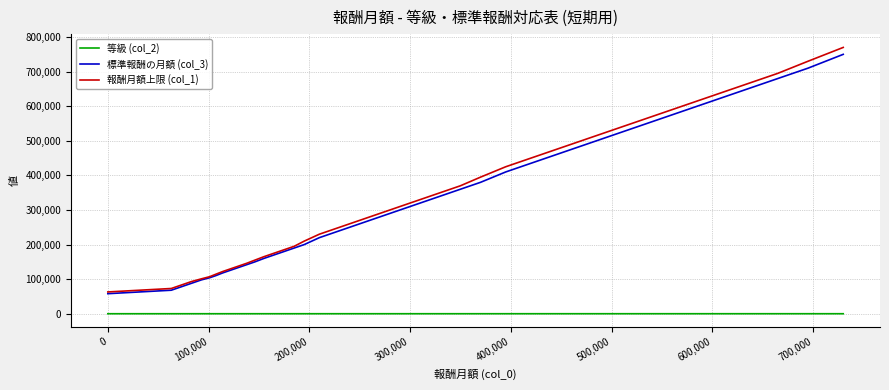

What is the smallest value displayed?

1